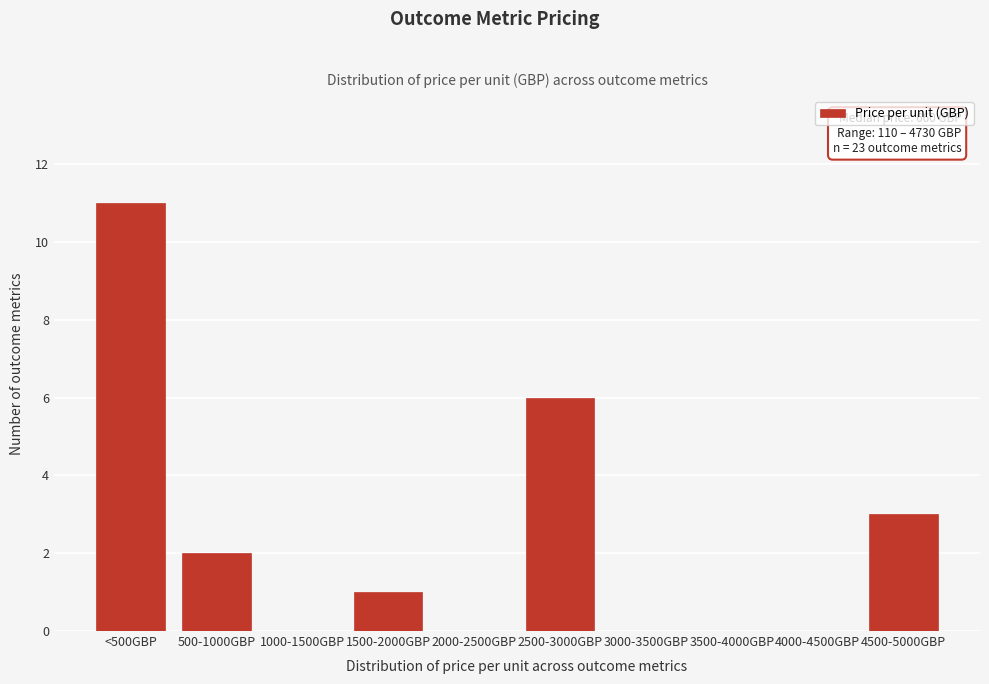

Reading left to right, what are all the values shown in this chart?

<500GBP=11	500-1000GBP=2	1000-1500GBP=0	1500-2000GBP=1	2000-2500GBP=0	2500-3000GBP=6	3000-3500GBP=0	3500-4000GBP=0	4000-4500GBP=0	4500-5000GBP=3